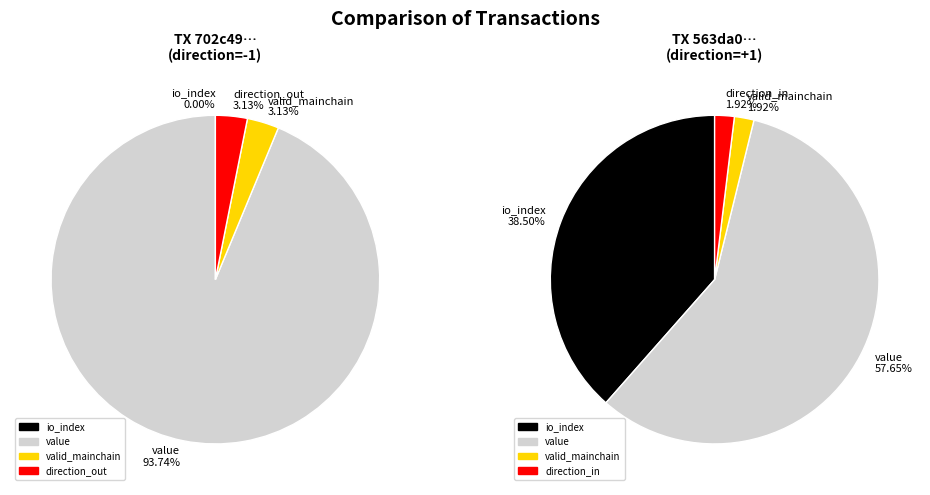

How many slices are in this pie chart?

4